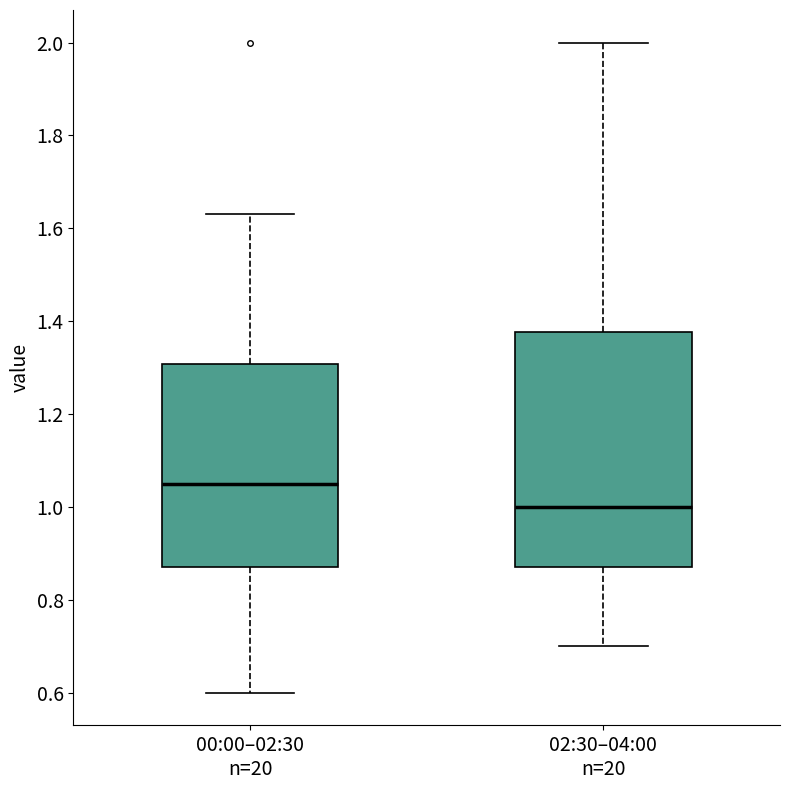

Reading left to right, transcribe this box plot: for each box, give where its median line is, the range the box spans, and where its two whiskers end, as read against the y-axis. The values are not printed on the chart, so give them approximately, as read against the axis.

00:00–02:30 n=20: median 1.06, box 0.88 to 1.30, whiskers 0.60 to 1.64
02:30–04:00 n=20: median 1.00, box 0.88 to 1.38, whiskers 0.70 to 2.00